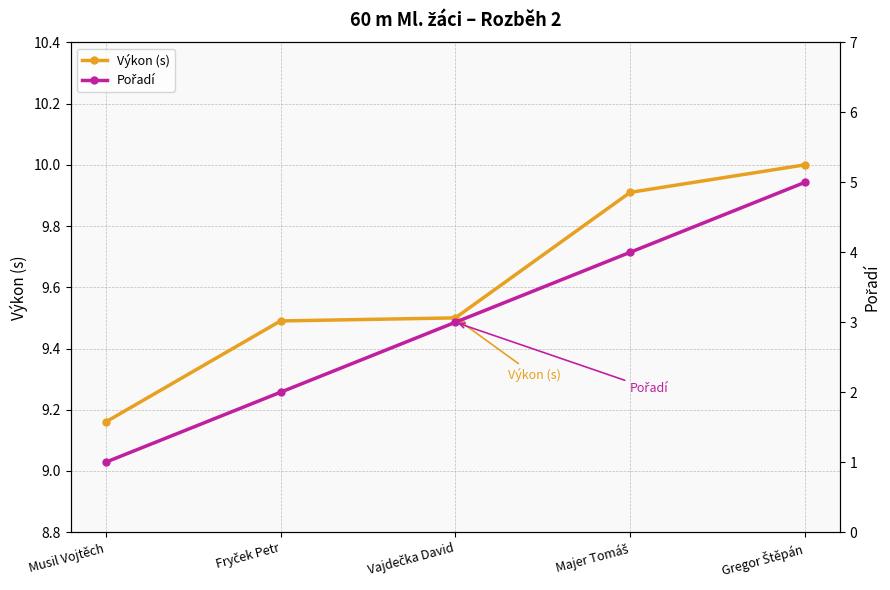

Rank the categories by Výkon (s) value from highest to lowest.

Gregor Štěpán, Majer Tomáš, Vajdečka David, Fryček Petr, Musil Vojtěch